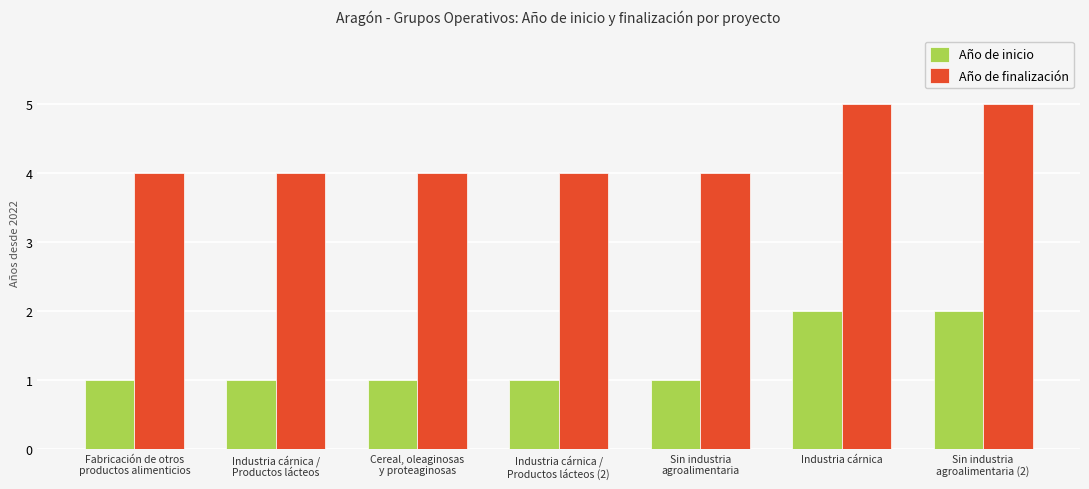

What is the label of the 7th bar from the right?

Fabricación de otros
productos alimenticios